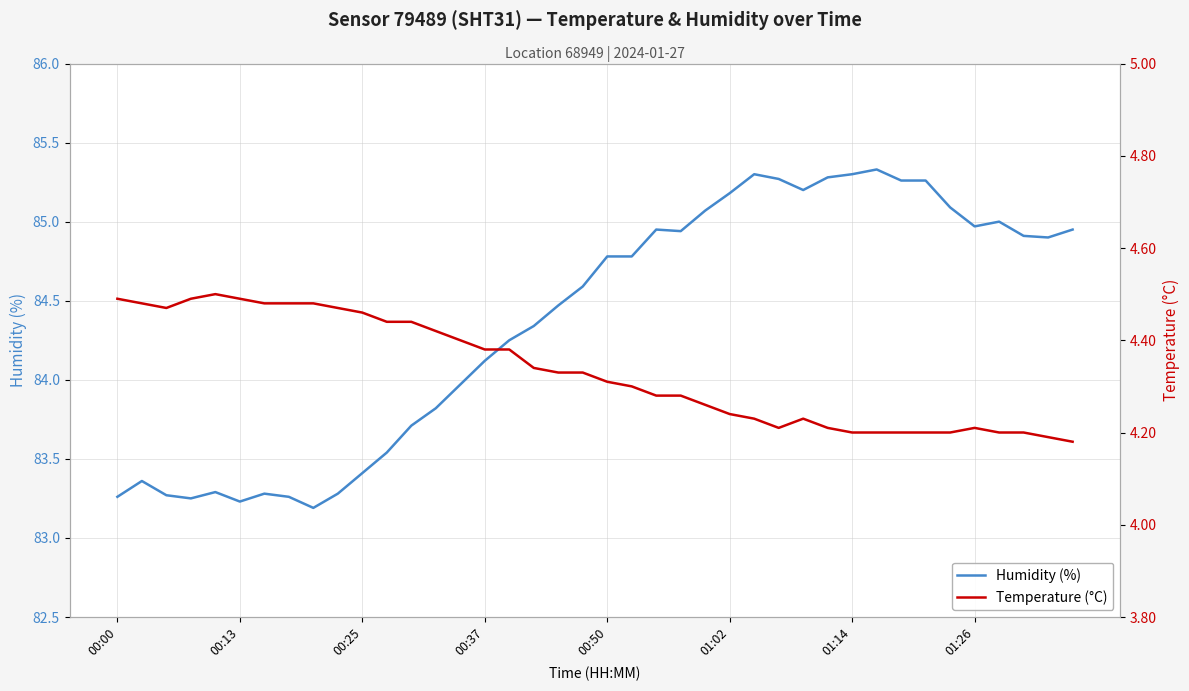

What are all the series names shown in the legend?

Humidity (%), Temperature (°C)